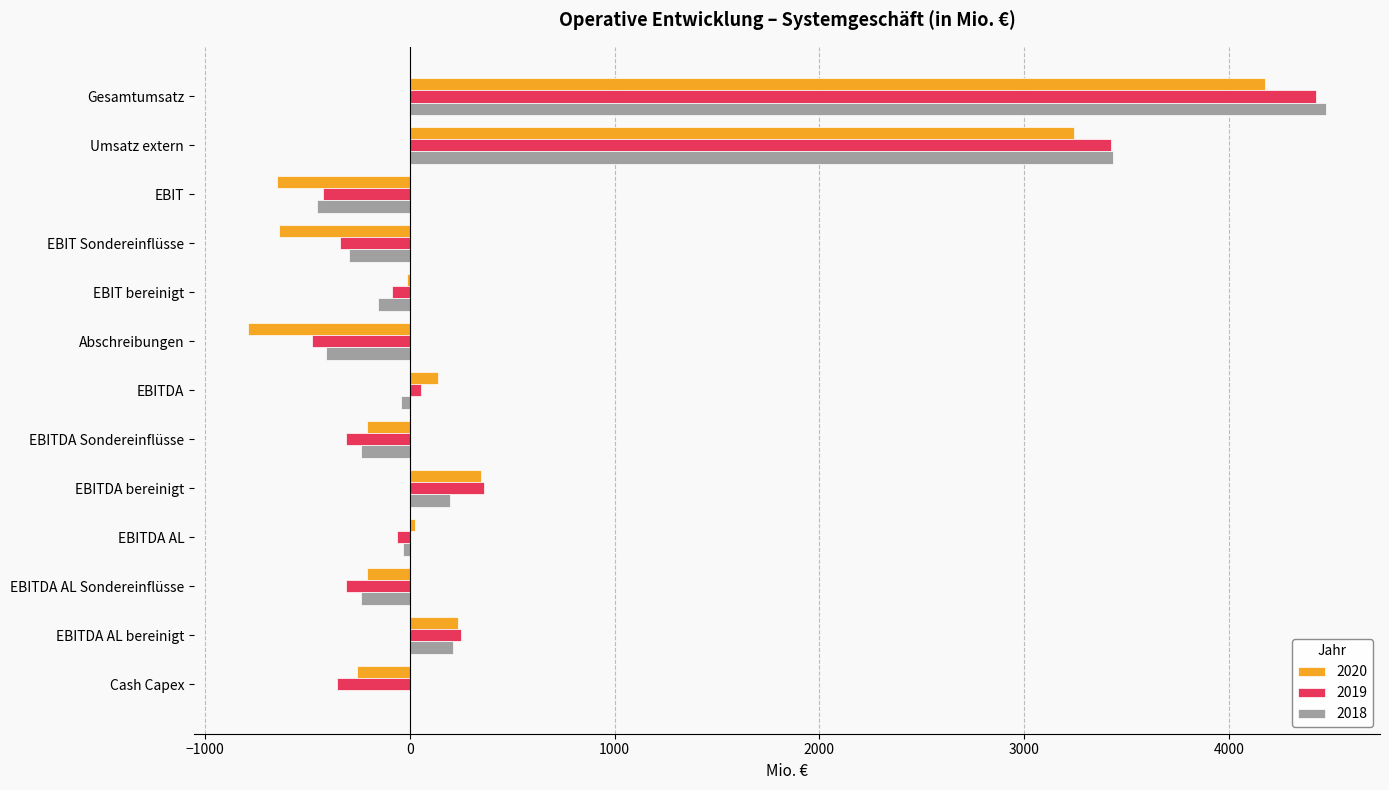

What is the total value across all series at EBITDA AL Sondereinflüsse?

-760